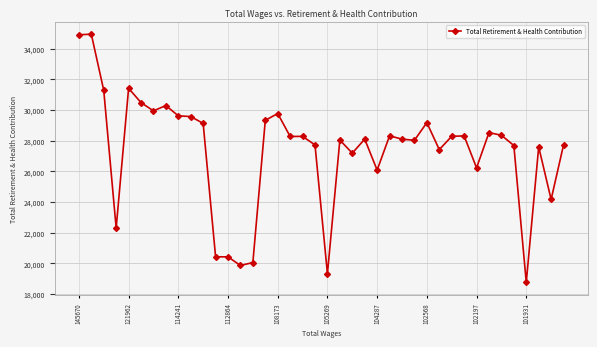

Does the chart display data point markers on the line(s)?

Yes